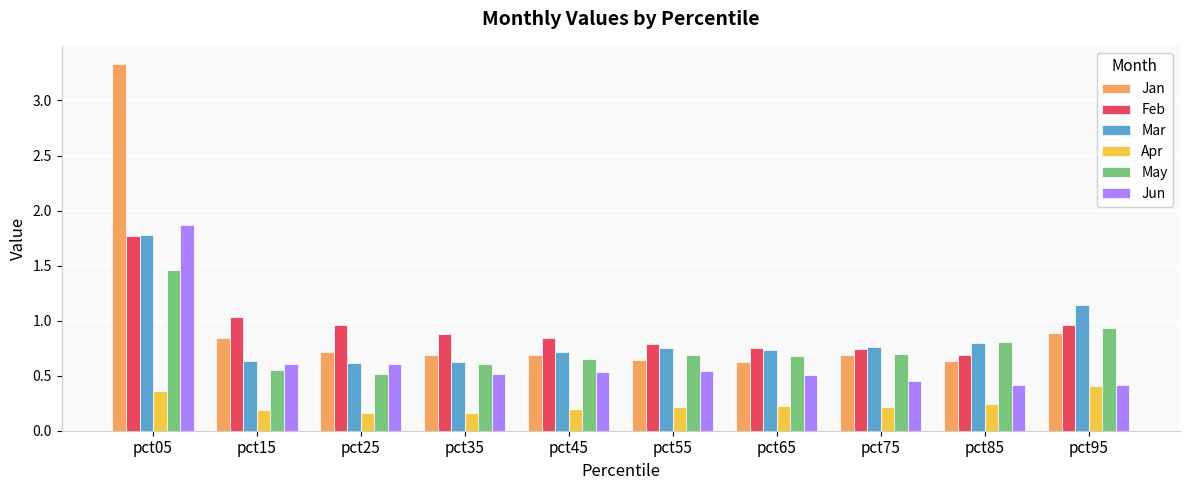

At which category is the sum across all series the highest?

pct05